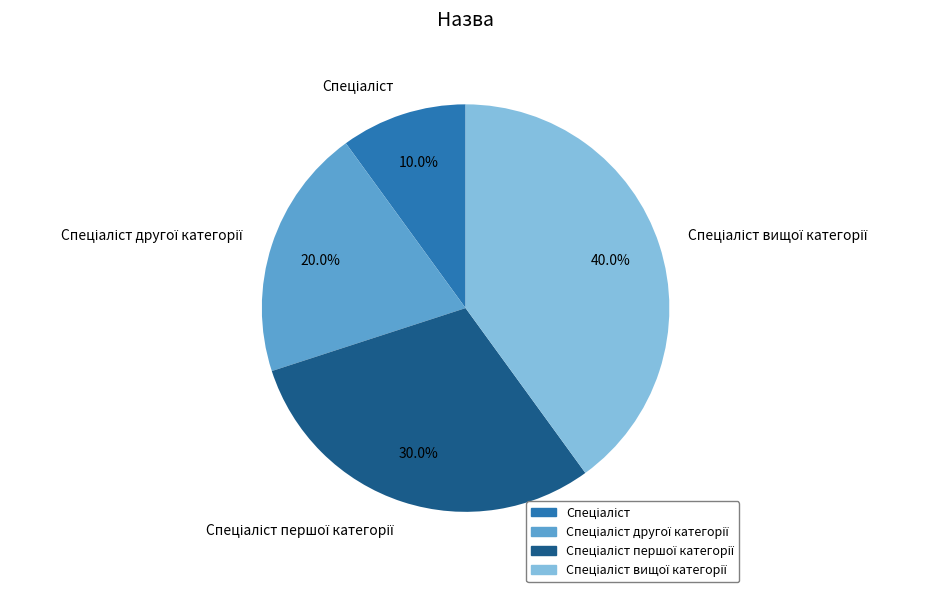

Does any single category account for the majority?

No